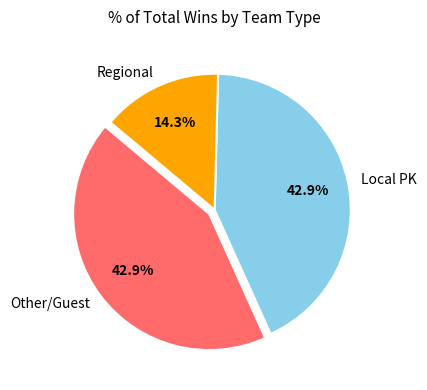

Which slice is the smallest?

Regional